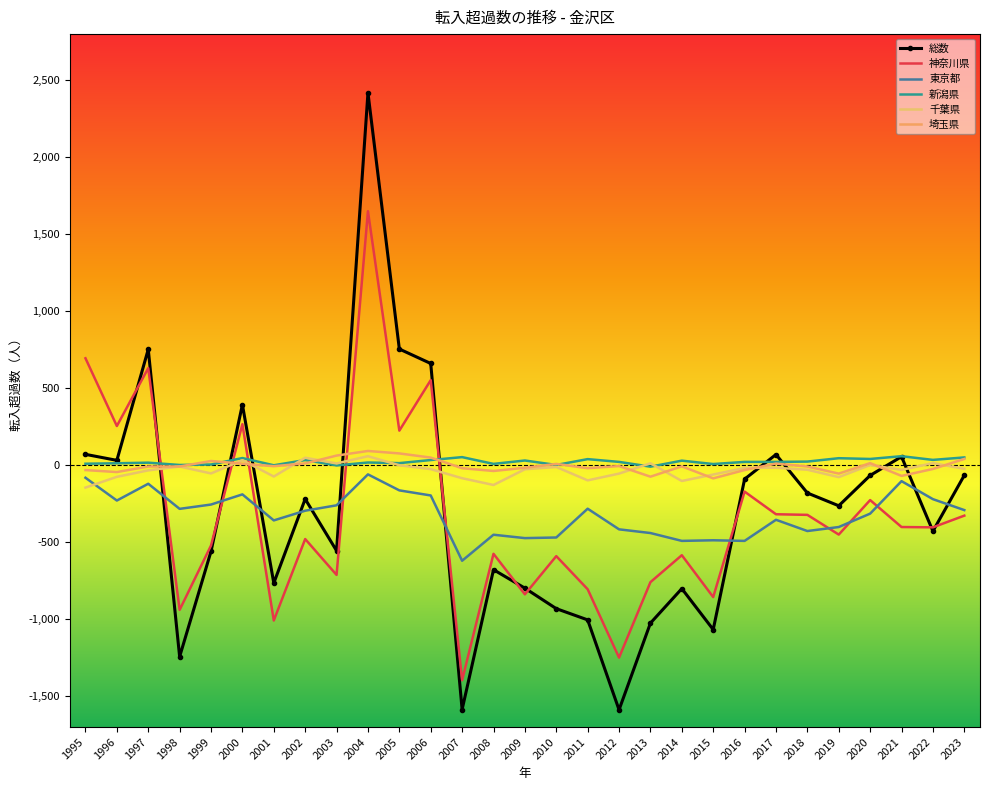

True or false: 東京都 and 総数 cross at least once.

True